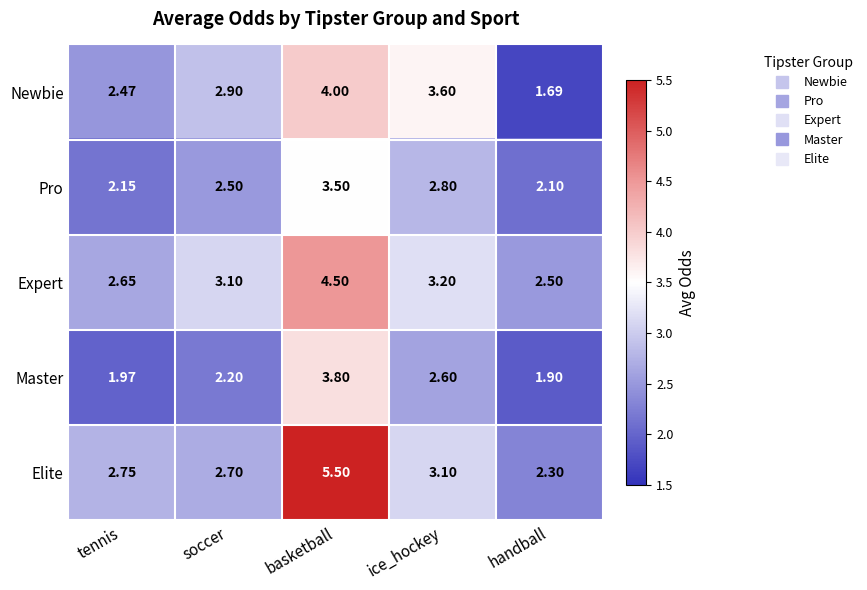

At which label does Expert first exceed 3?

soccer